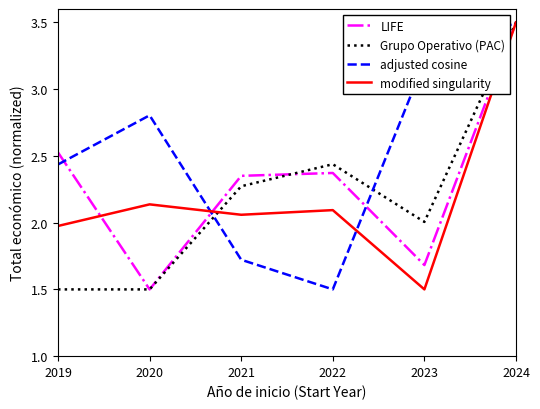

What is the difference between the maximum and minimum values in the Grupo Operativo (PAC) series?

2.0